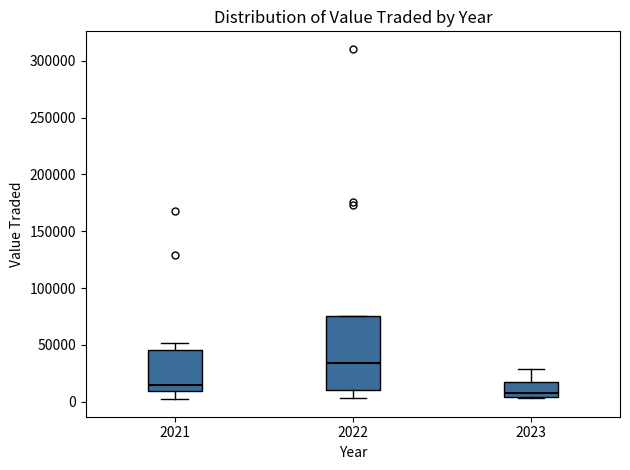

Reading left to right, read every box against the y-axis: the position of its median line, the range the box covers, and the ends of its whiskers. The values are not printed on the chart, so give them approximately, as read against the axis.

2021: median 15000, box 10000 to 45000, whiskers 0 to 50000
2022: median 35000, box 10000 to 75000, whiskers 5000 to 75000
2023: median 10000, box 5000 to 15000, whiskers 5000 to 30000